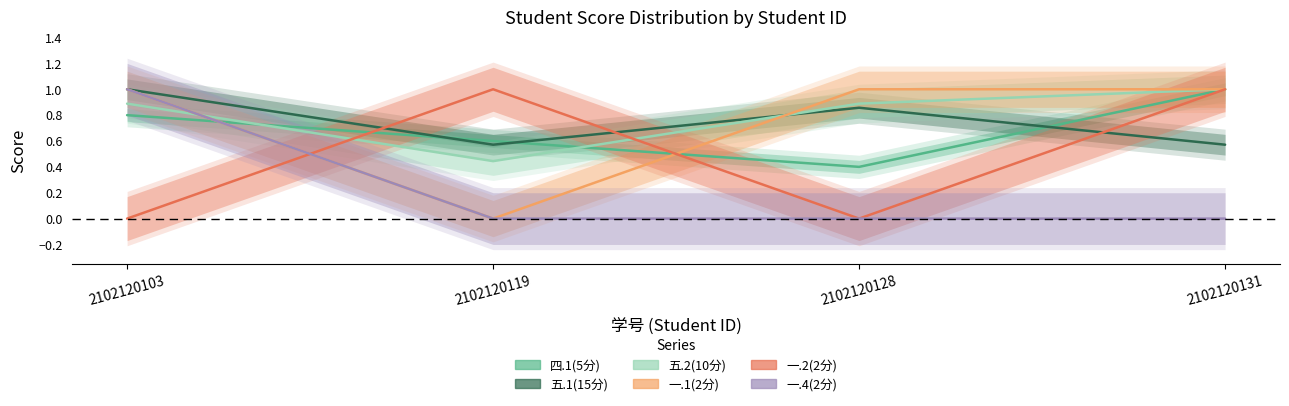

Where is 一.2(2分) nearest to the value 0?

2102120103